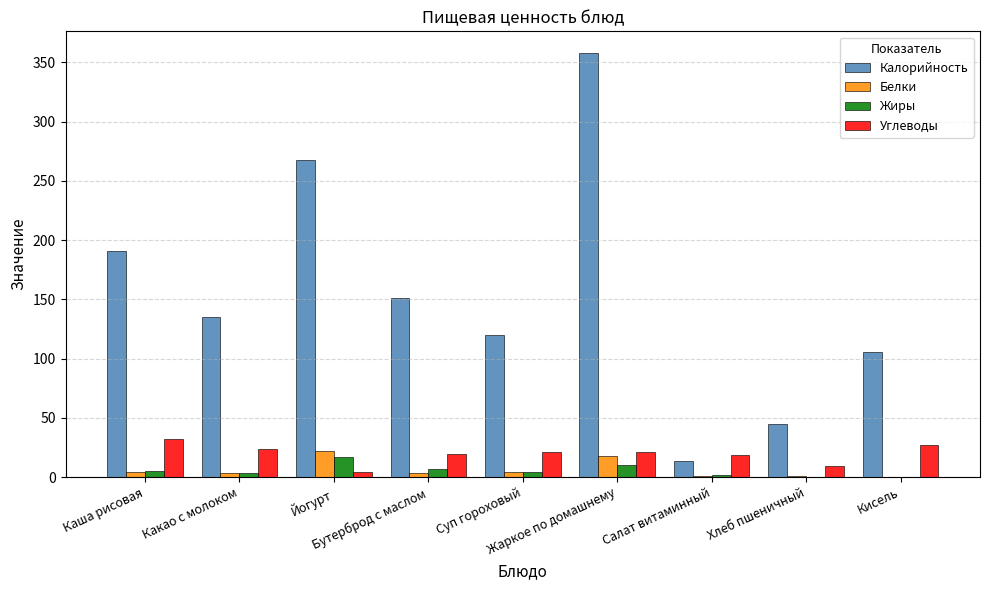

What is the spread (max minus min) of values at Салат витаминный?

17.7